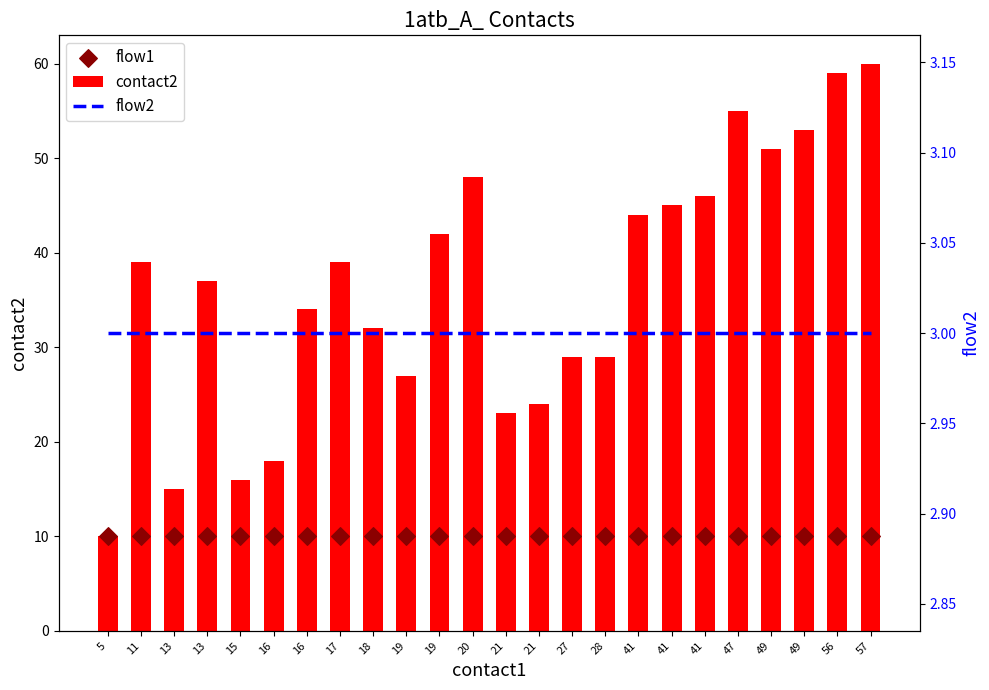

At which category is the sum across all series the highest?

57